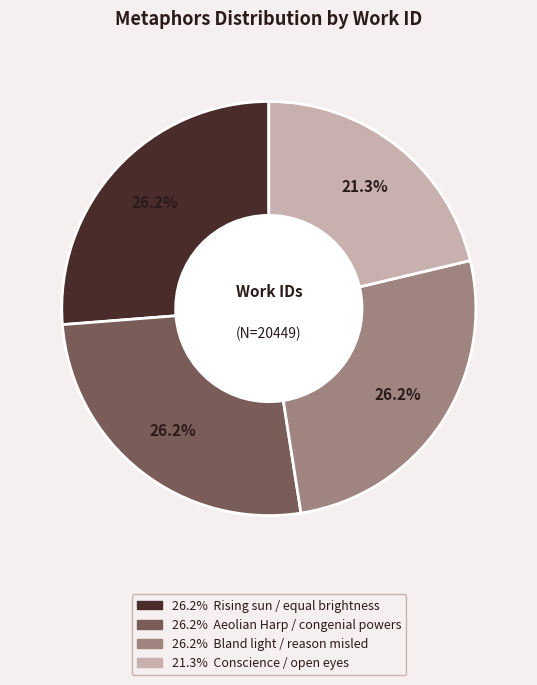

Is there a majority slice in this chart?

No